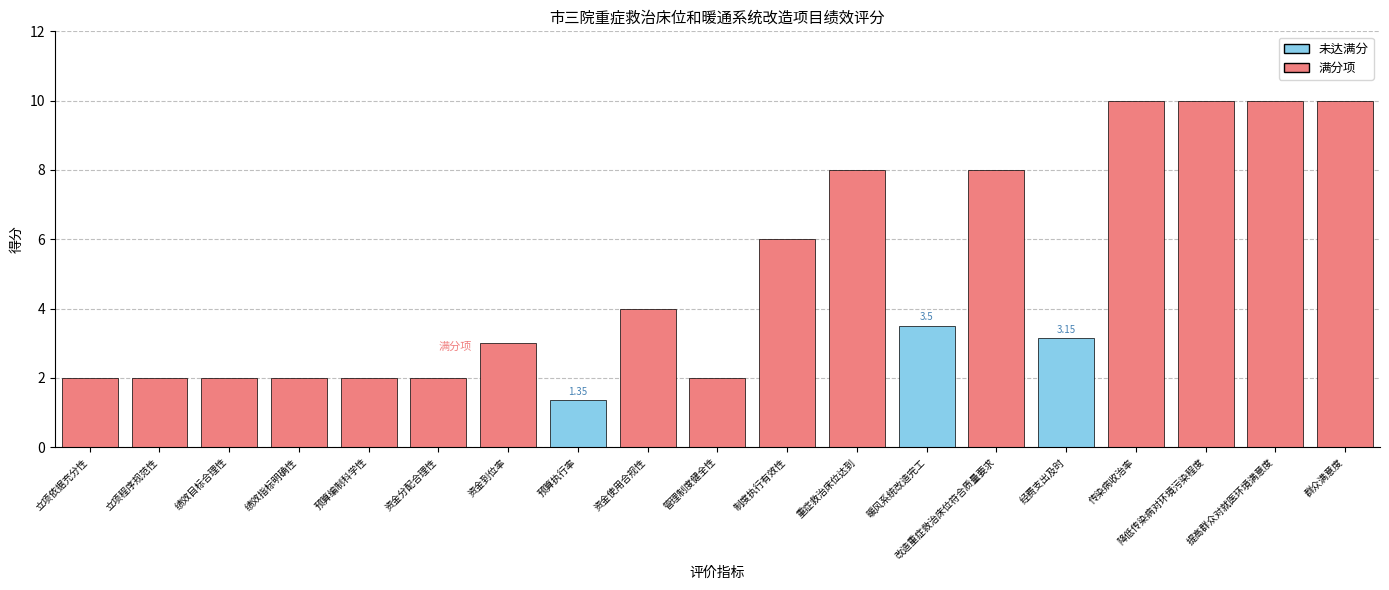

What is the approximate value at 降低传染病对环境污染程度?

10.0